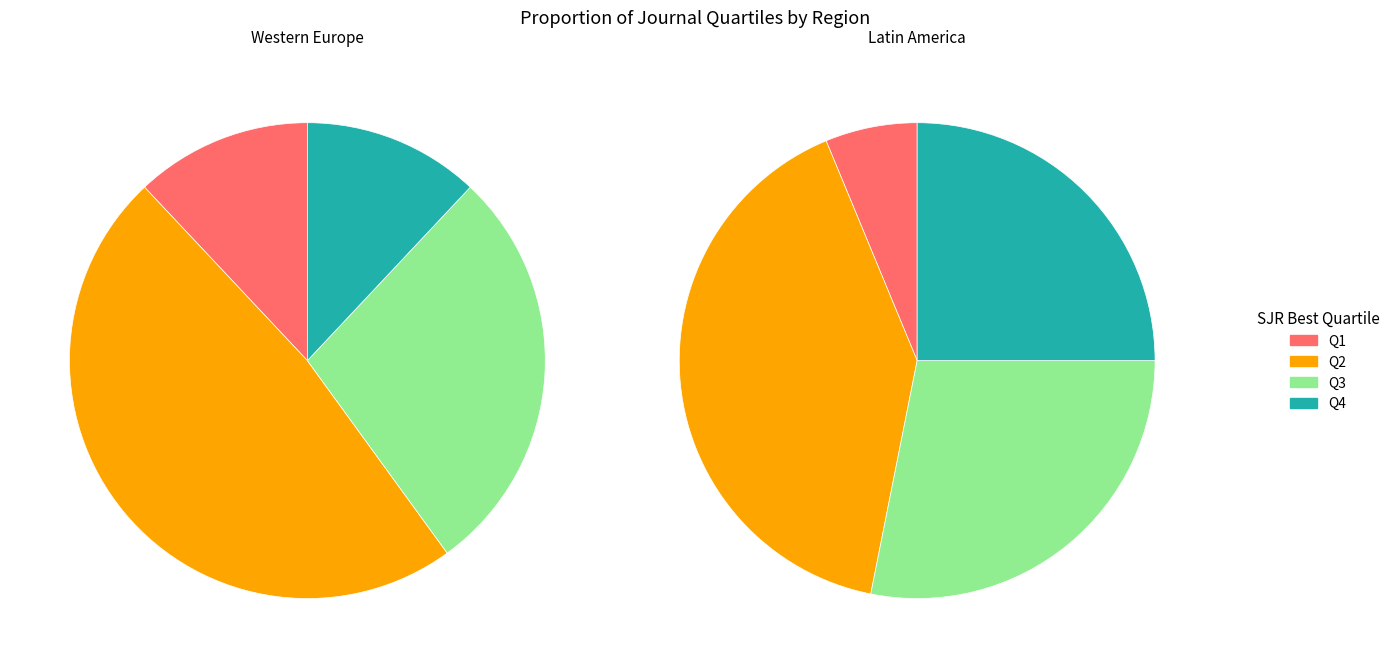

What is the largest slice in the pie chart?

Q2